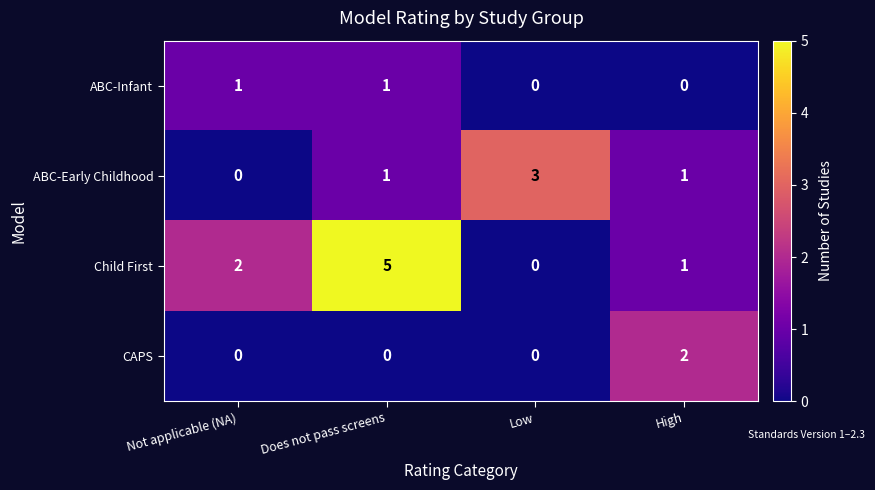

How many series are shown in this chart?

4